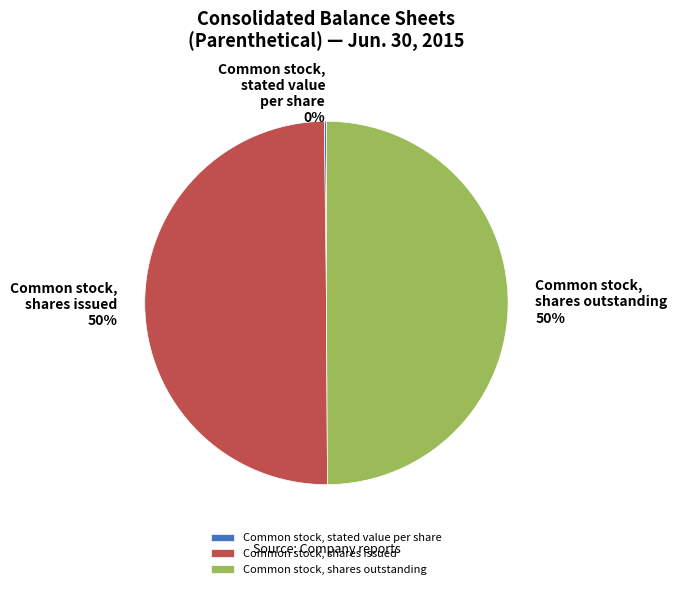

To the nearest percent, what is the average slice percentage?

33%